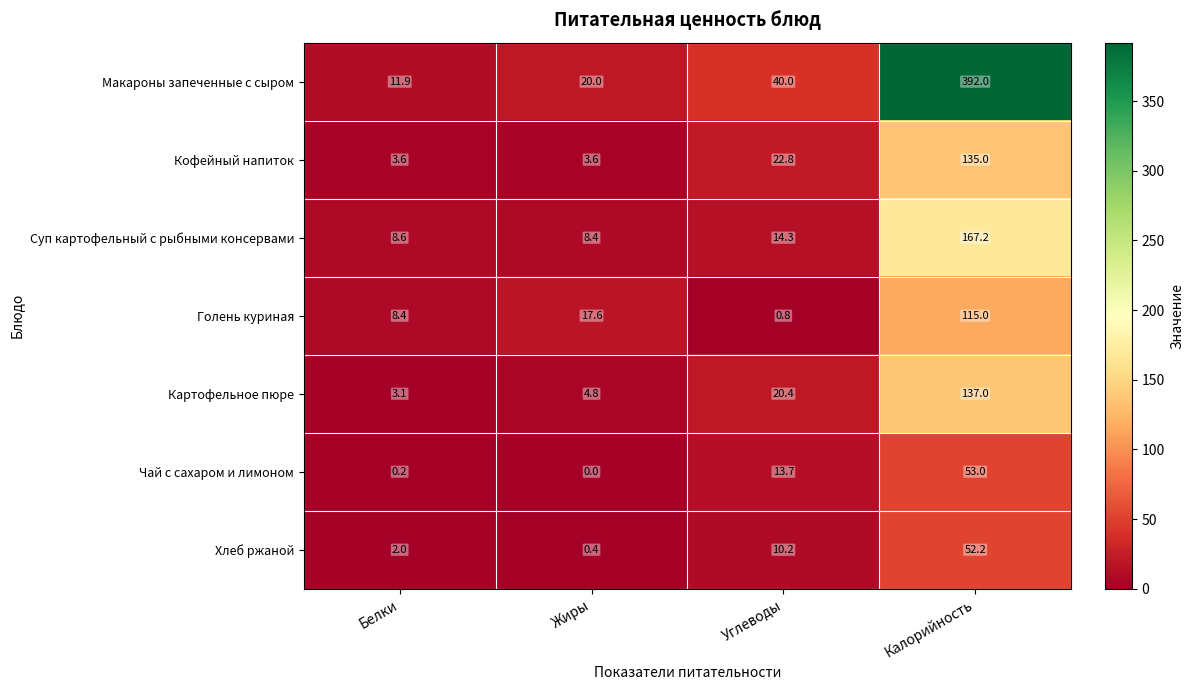

At Жиры, list the series in order from largest to smallest.

Макароны запеченные с сыром, Голень куриная, Суп картофельный с рыбными консервами, Картофельное пюре, Кофейный напиток, Хлеб ржаной, Чай с сахаром и лимоном